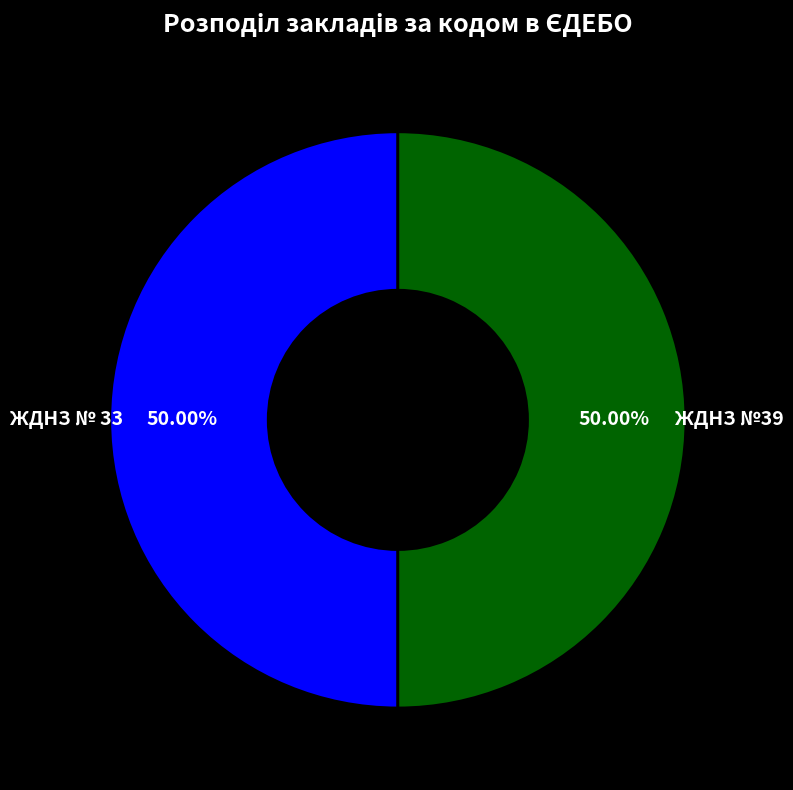

How many slices are in this pie chart?

2